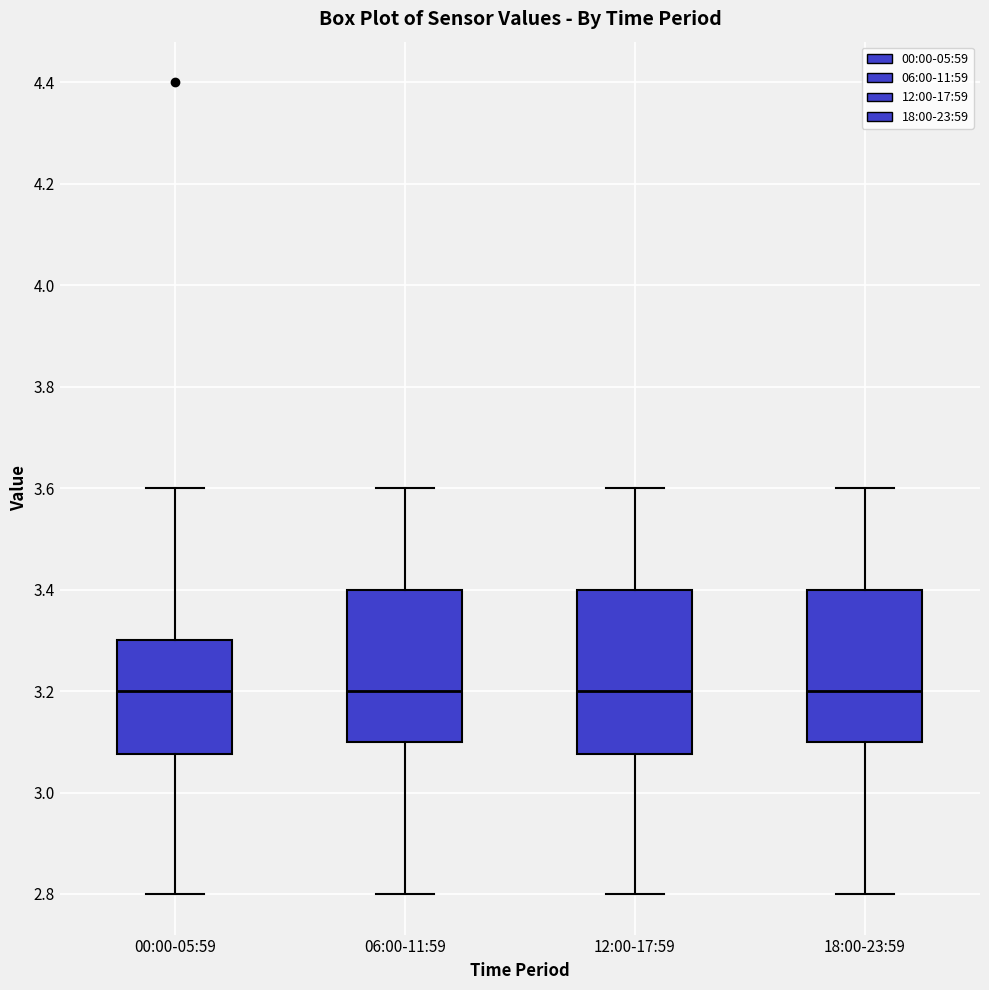

Which box is the tallest, from its lower edge to its upper edge?

12:00-17:59